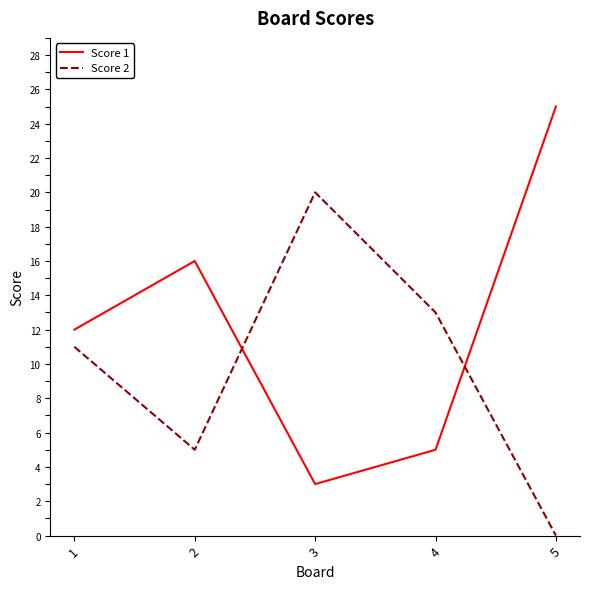

Is the value of Score 2 at 5 greater than the value of Score 1 at 1?

No